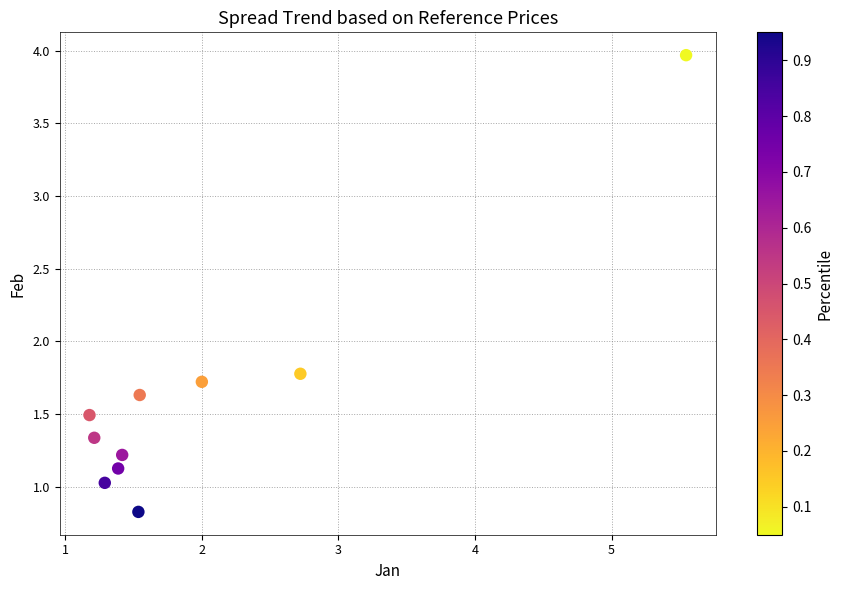

What is the average Y value?

1.6